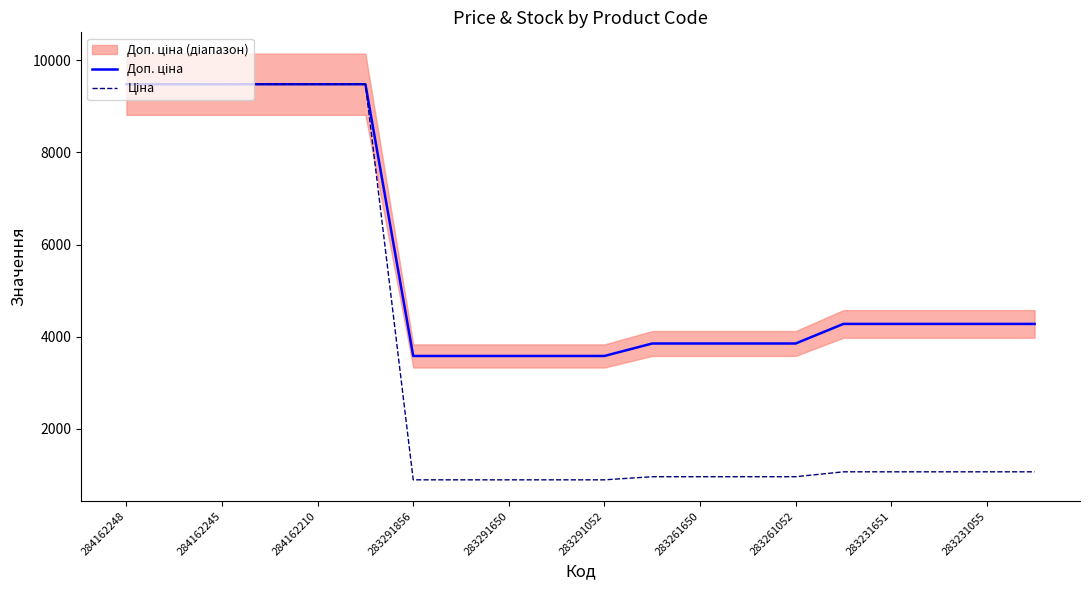

What are all the series names shown in the legend?

Доп. ціна, Ціна